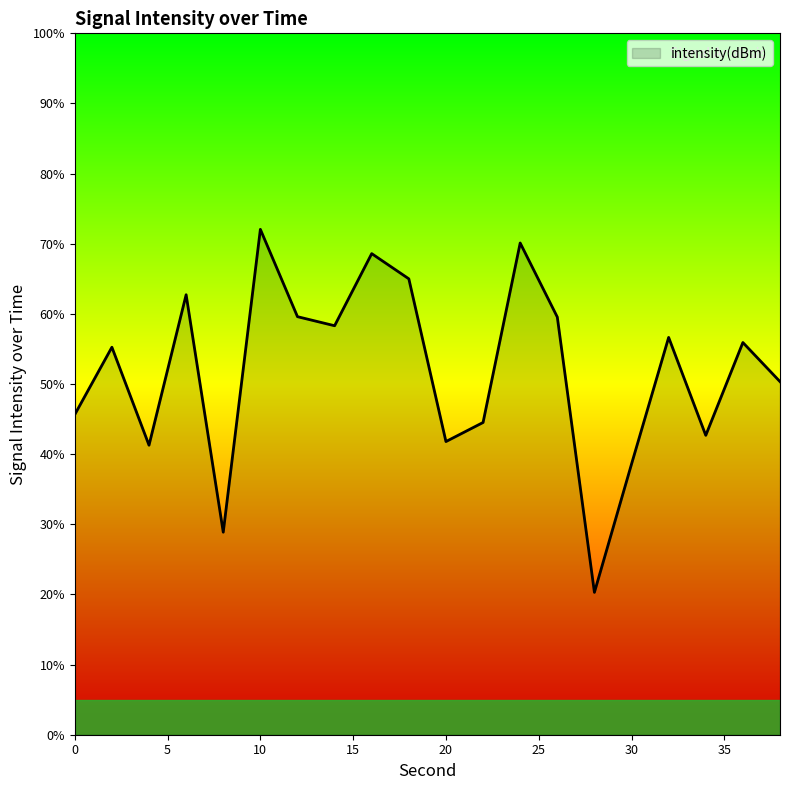

What is the smallest value displayed?

20.3